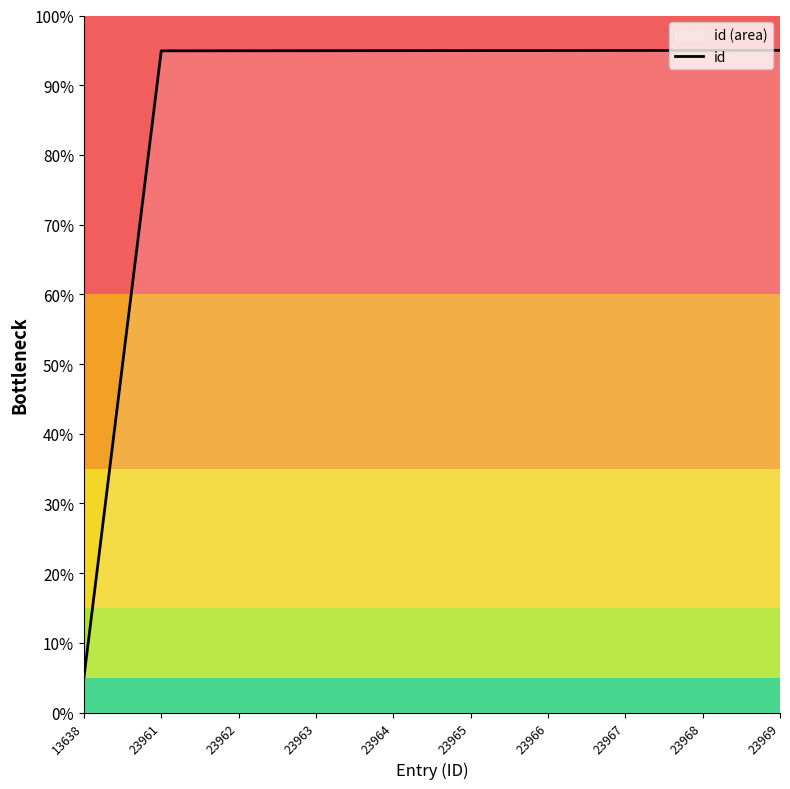

The value at 23964 is 15946.7. True or false?

False